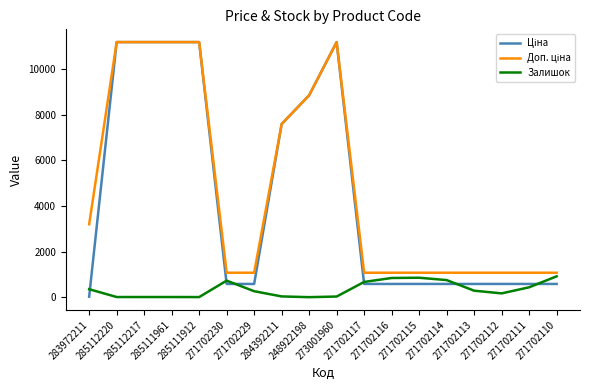

What is the greatest value displayed?

11188.2